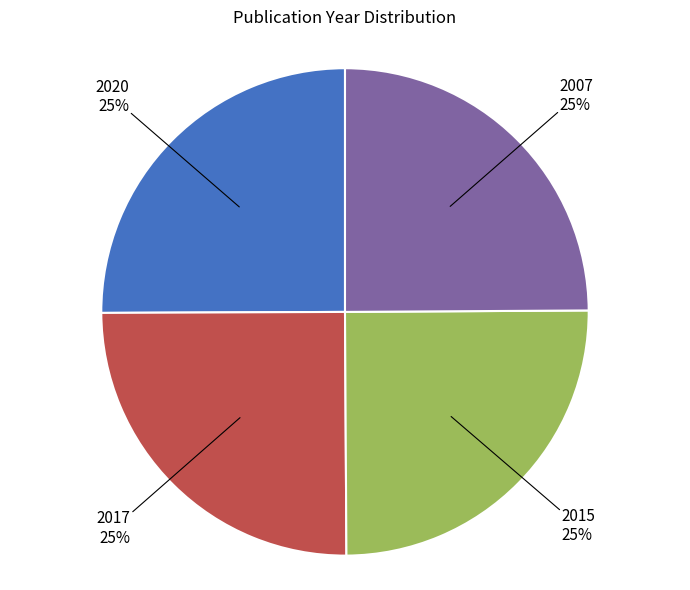

Is it true that 2007 is 25% of the pie?

True